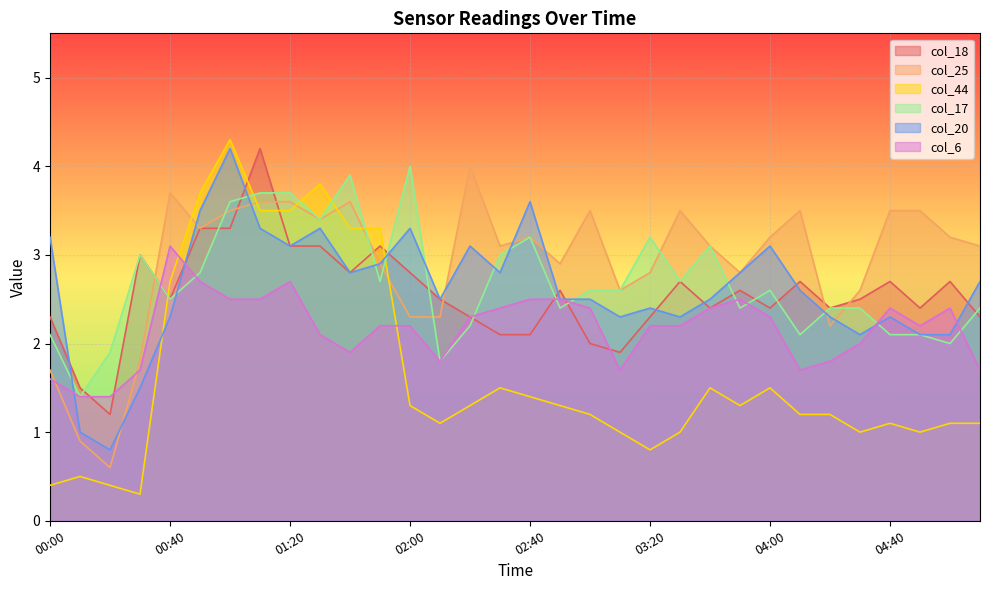

Which has a higher value, 03:20 or 04:00?

04:00